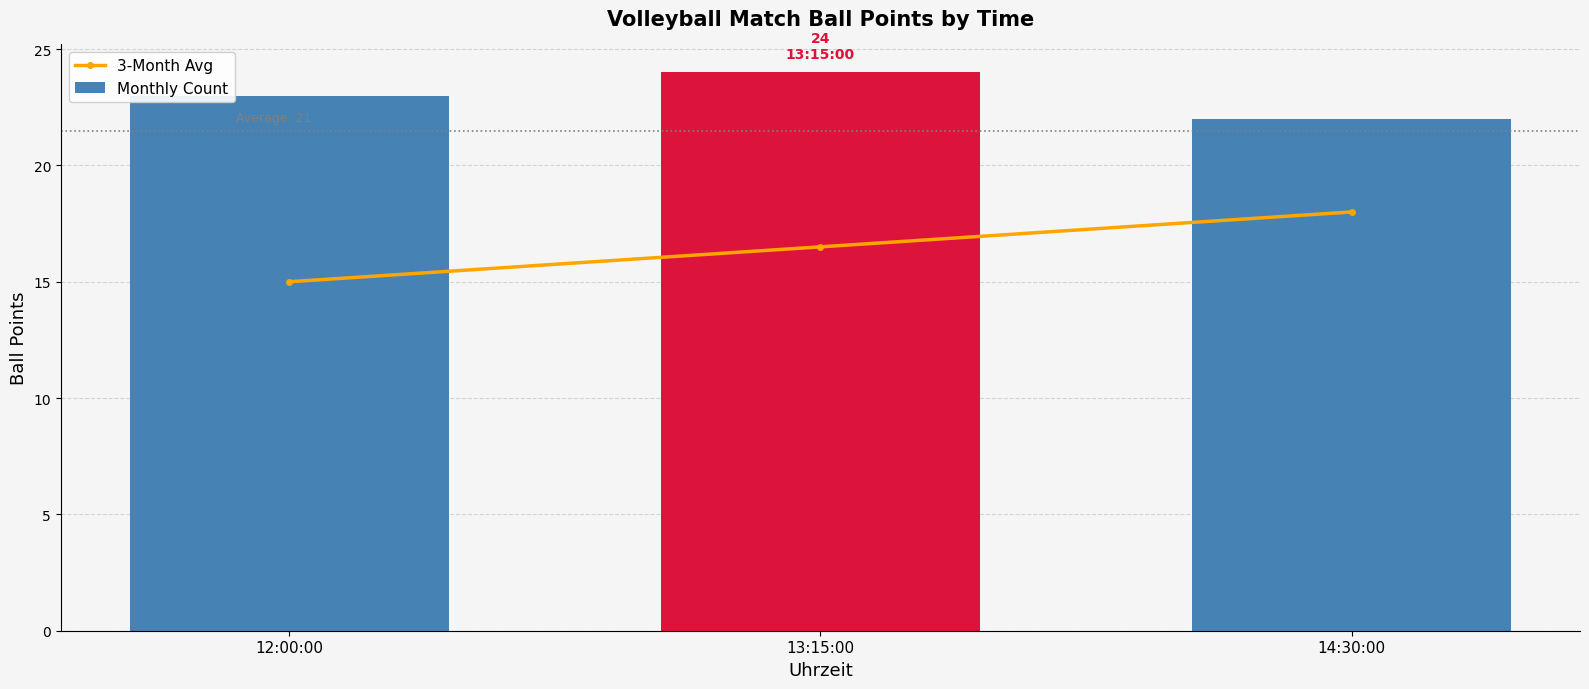

What is the minimum value shown in the chart?

15.0